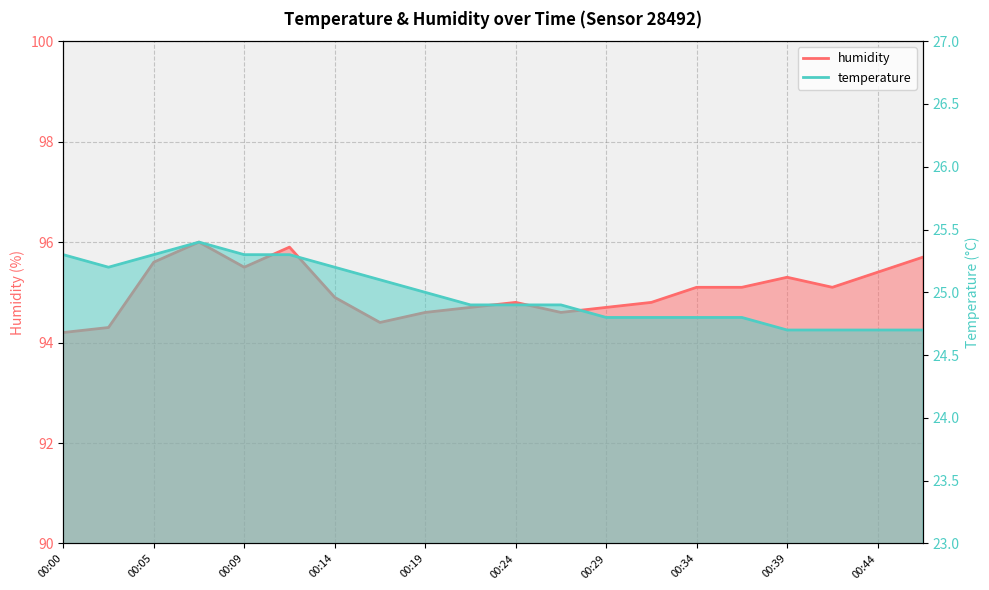

What is the lowest value of the humidity series?

94.2